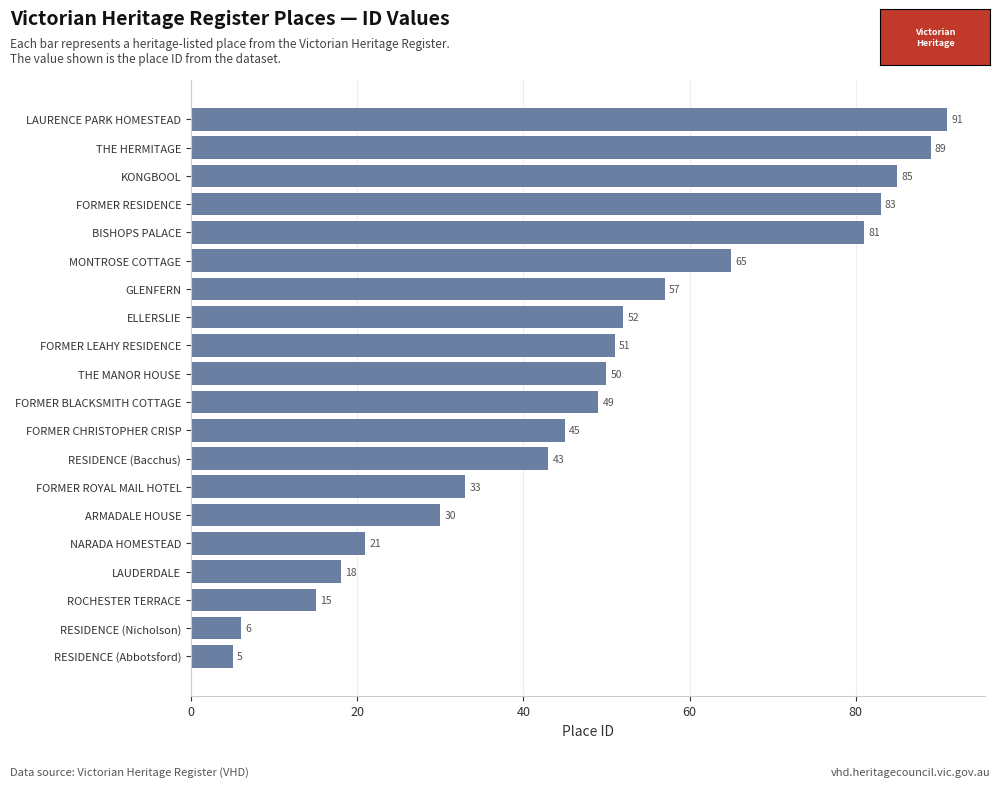

Reading bottom to top, transcribe all the data shown in this chart.

RESIDENCE (Abbotsford)=5	RESIDENCE (Nicholson)=6	ROCHESTER TERRACE=15	LAUDERDALE=18	NARADA HOMESTEAD=21	ARMADALE HOUSE=30	FORMER ROYAL MAIL HOTEL=33	RESIDENCE (Bacchus)=43	FORMER CHRISTOPHER CRISP=45	FORMER BLACKSMITH COTTAGE=49	THE MANOR HOUSE=50	FORMER LEAHY RESIDENCE=51	ELLERSLIE=52	GLENFERN=57	MONTROSE COTTAGE=65	BISHOPS PALACE=81	FORMER RESIDENCE=83	KONGBOOL=85	THE HERMITAGE=89	LAURENCE PARK HOMESTEAD=91